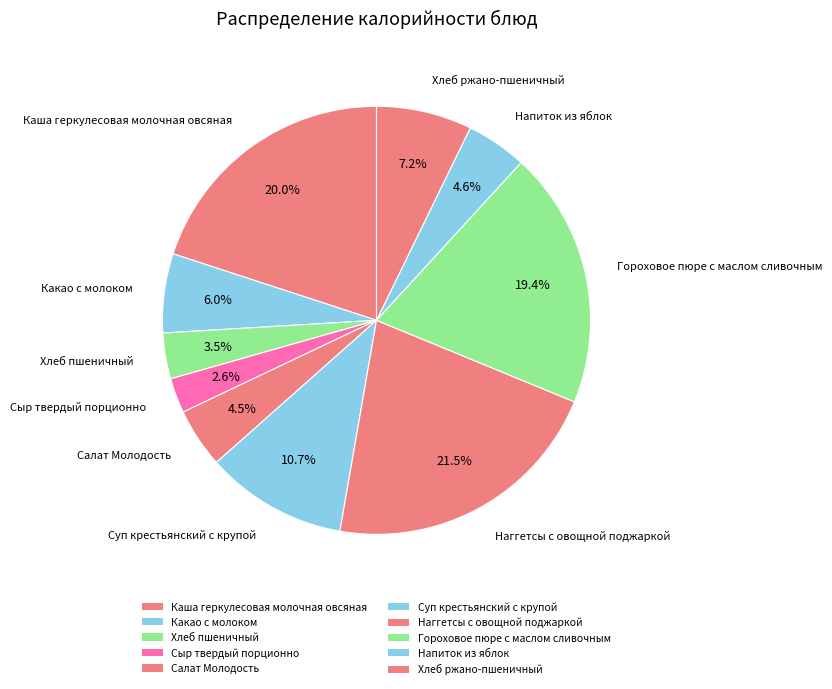

What percentage is the Хлеб пшеничный slice, to the nearest percent?

3%